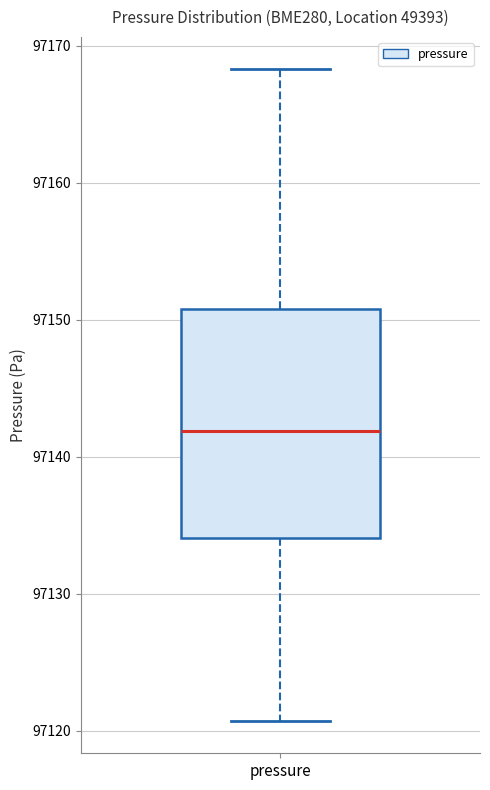

Where does the median line of the box for pressure sit on the y-axis? The values are not printed on the chart, so give them approximately, as read against the axis.

97142